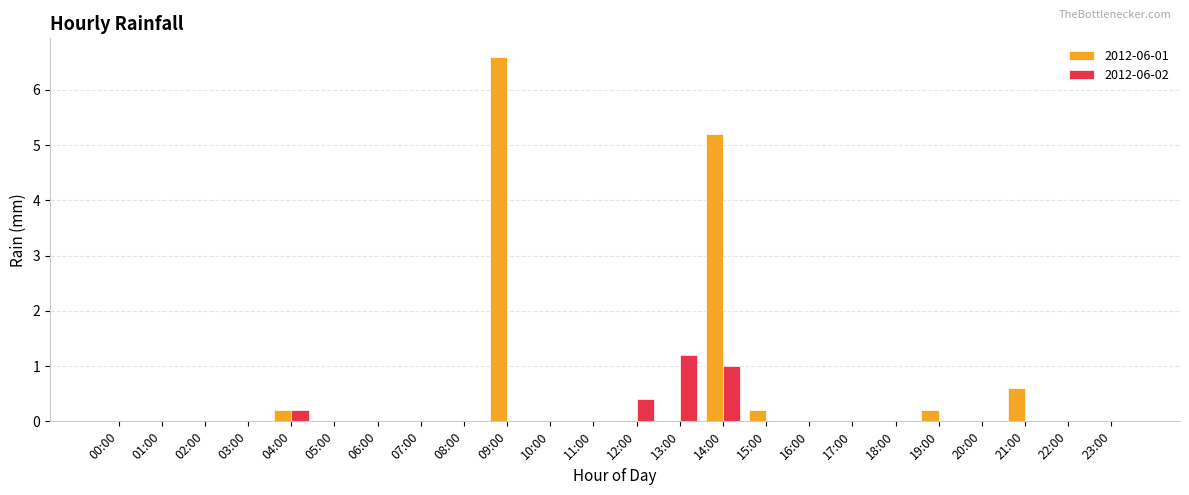

At which category is the sum across all series the highest?

09:00